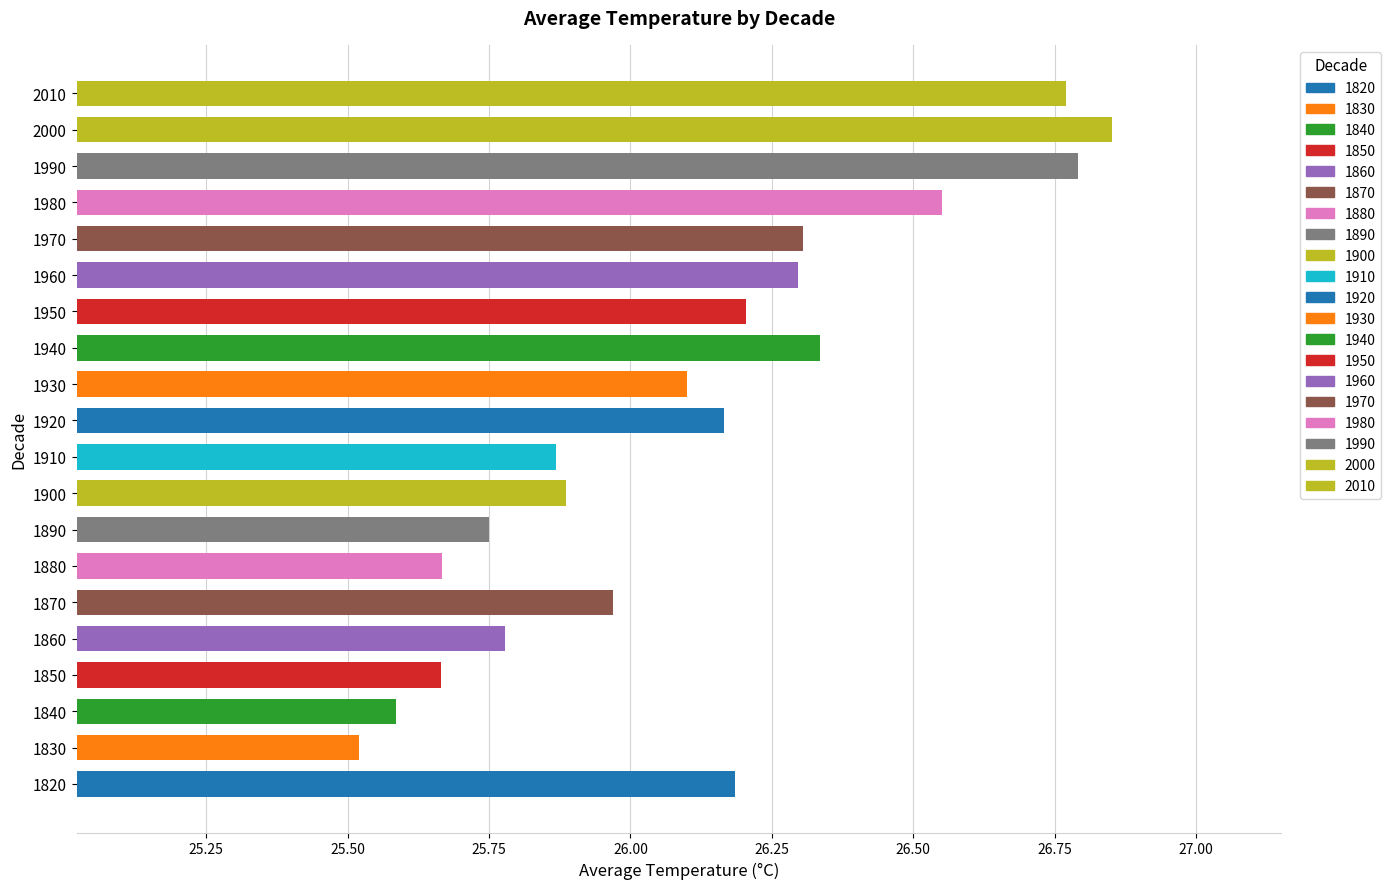

At which category does the chart reach its peak across all series?

2000